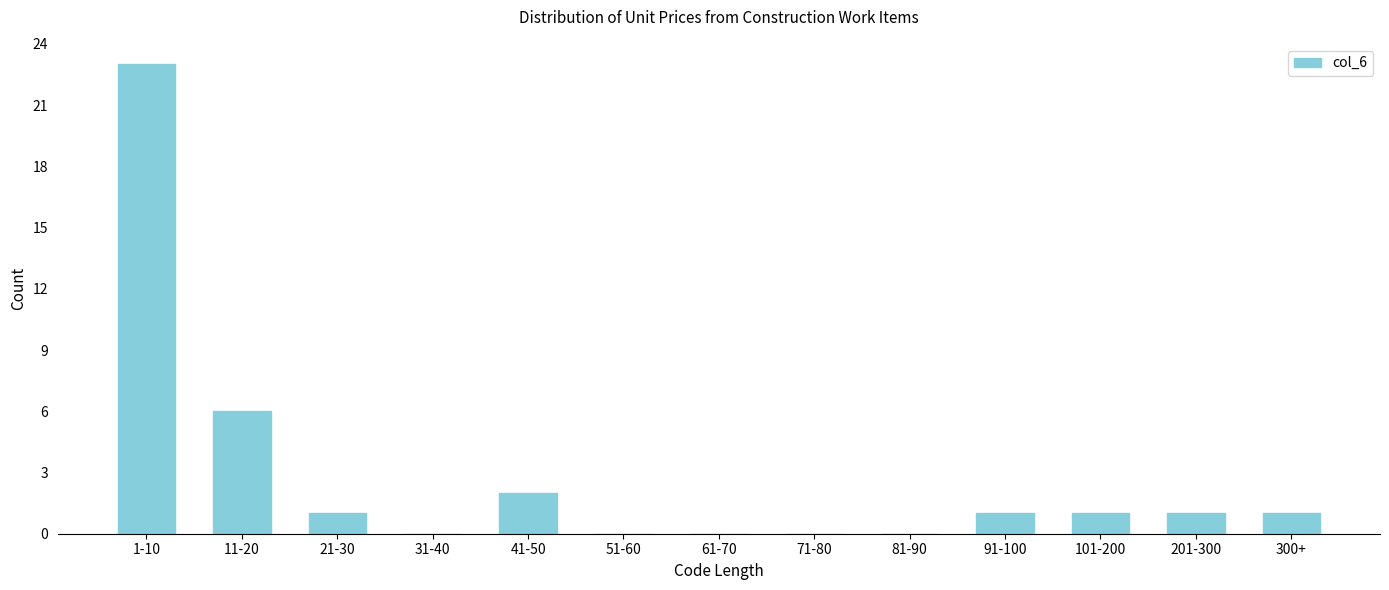

Reading right to left, extract all data points from this chart.

300+=1	201-300=1	101-200=1	91-100=1	81-90=0	71-80=0	61-70=0	51-60=0	41-50=2	31-40=0	21-30=1	11-20=6	1-10=23